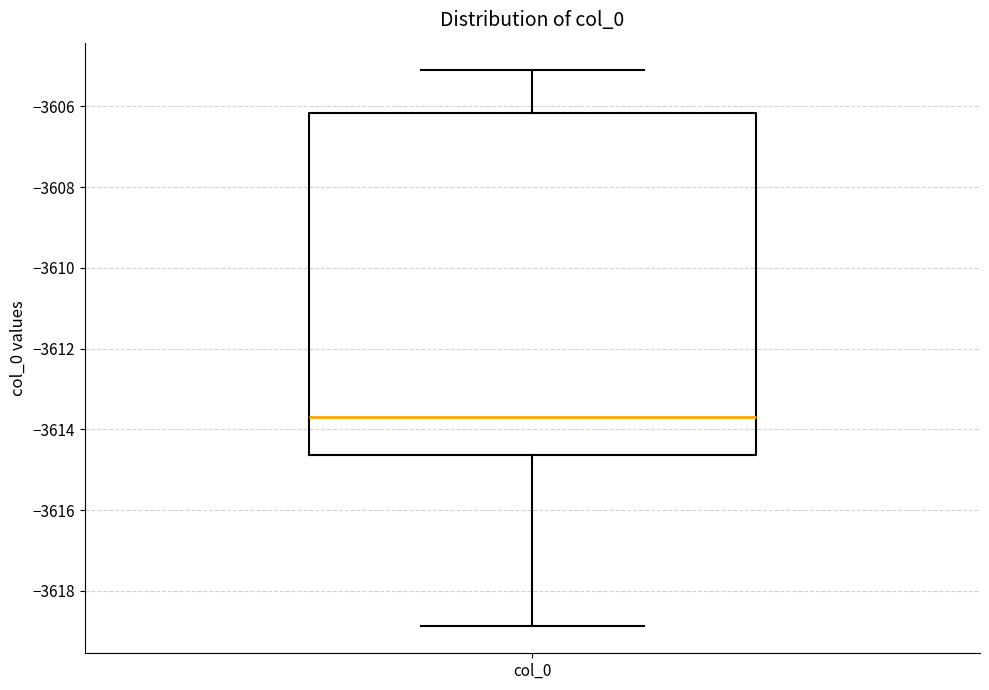

Transcribe this box plot: give where the median line is, the range the box spans, and where the two whiskers end, as read against the y-axis. The values are not printed on the chart, so give them approximately, as read against the axis.

median -3613.6, box -3614.6 to -3606.2, whiskers -3618.8 to -3605.2